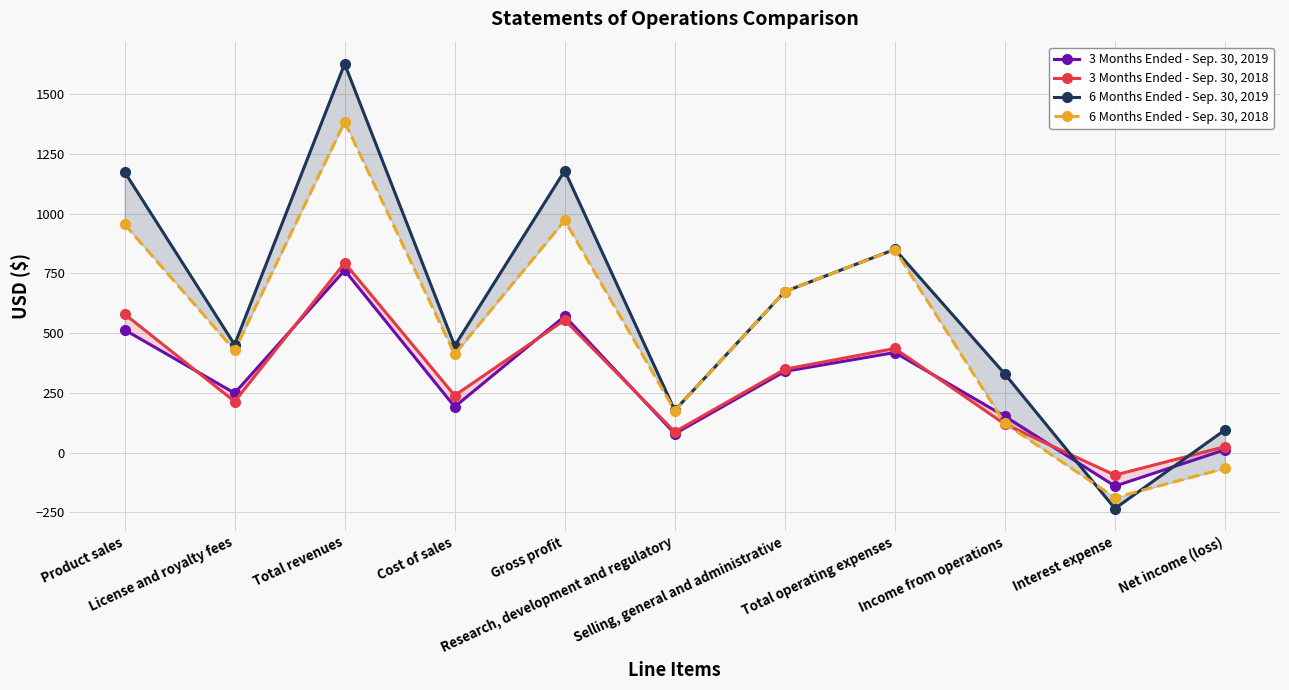

At which label does 3 Months Ended - Sep. 30, 2018 reach its peak?

Total revenues